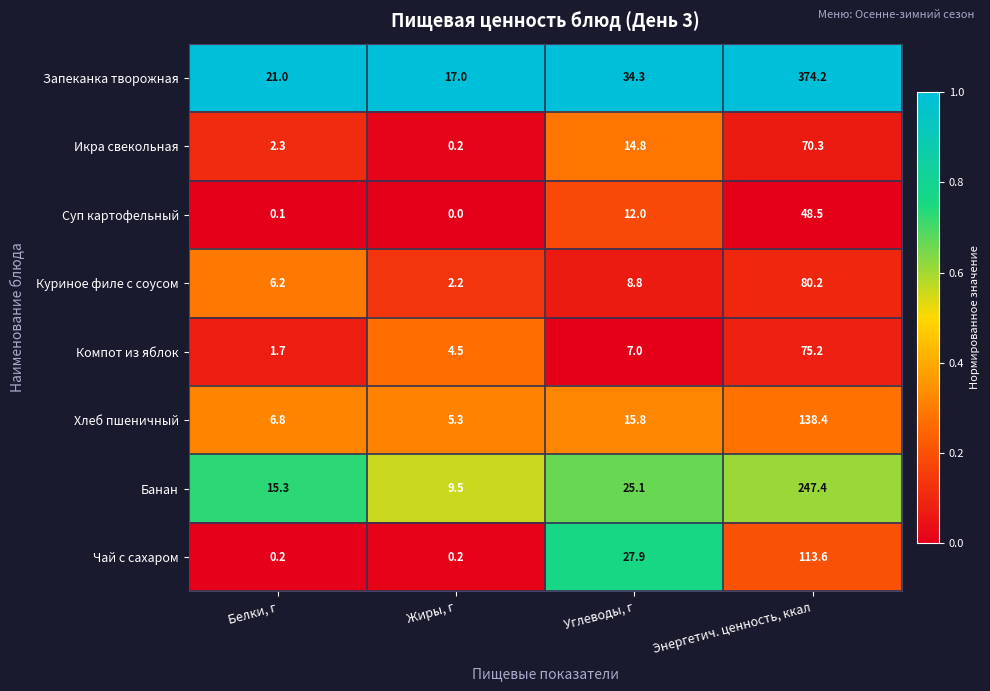

At which category does the chart reach its minimum across all series?

Жиры, г